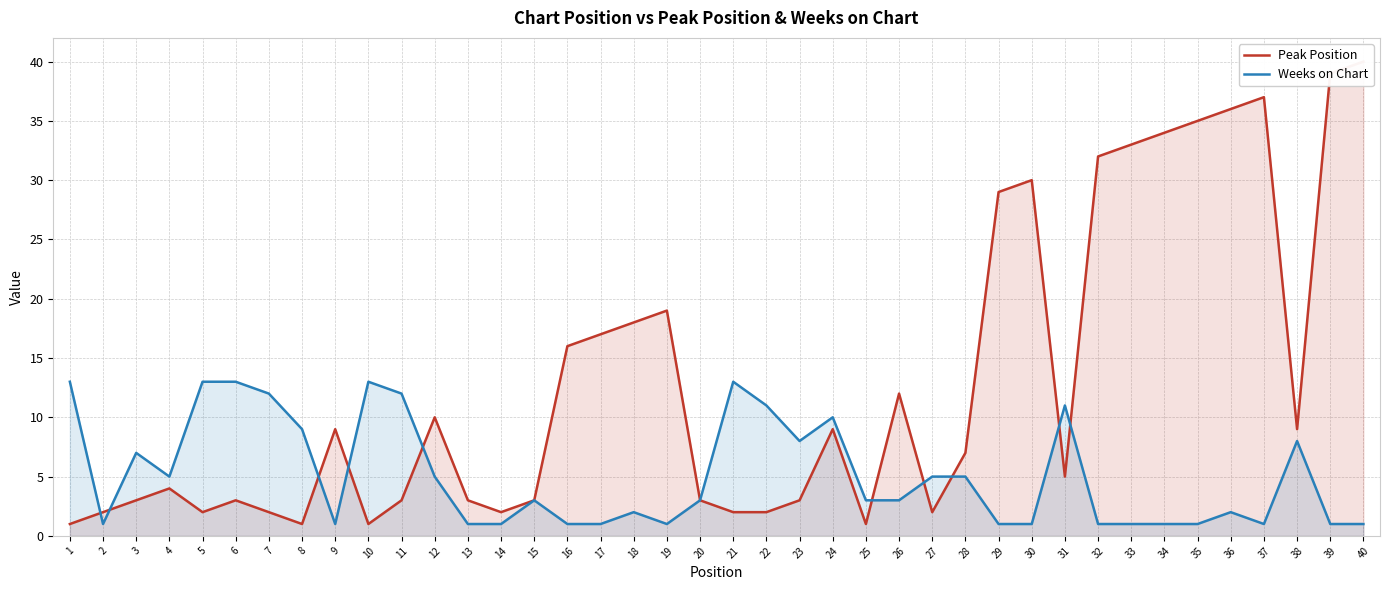

What is the average value of the Weeks on Chart series?

5